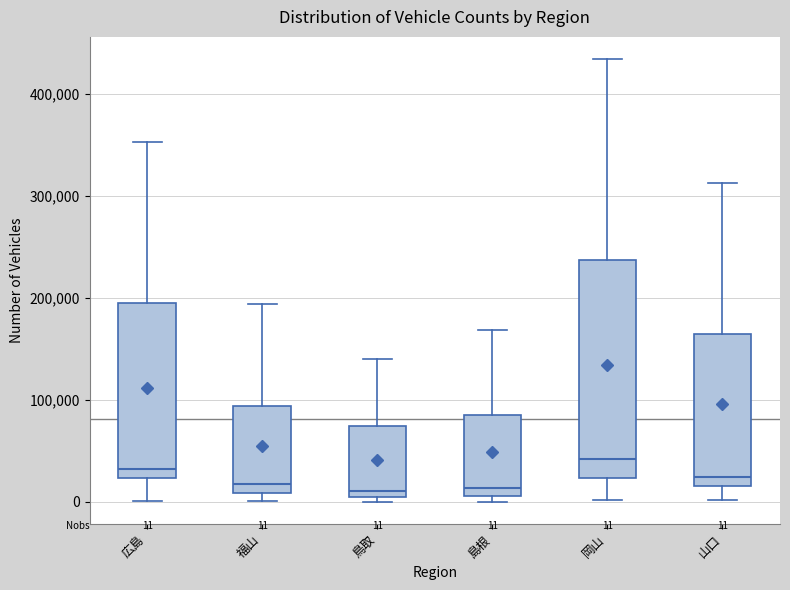

Comparing the boxes themselves (not the whiskers), which one is the tallest?

岡山